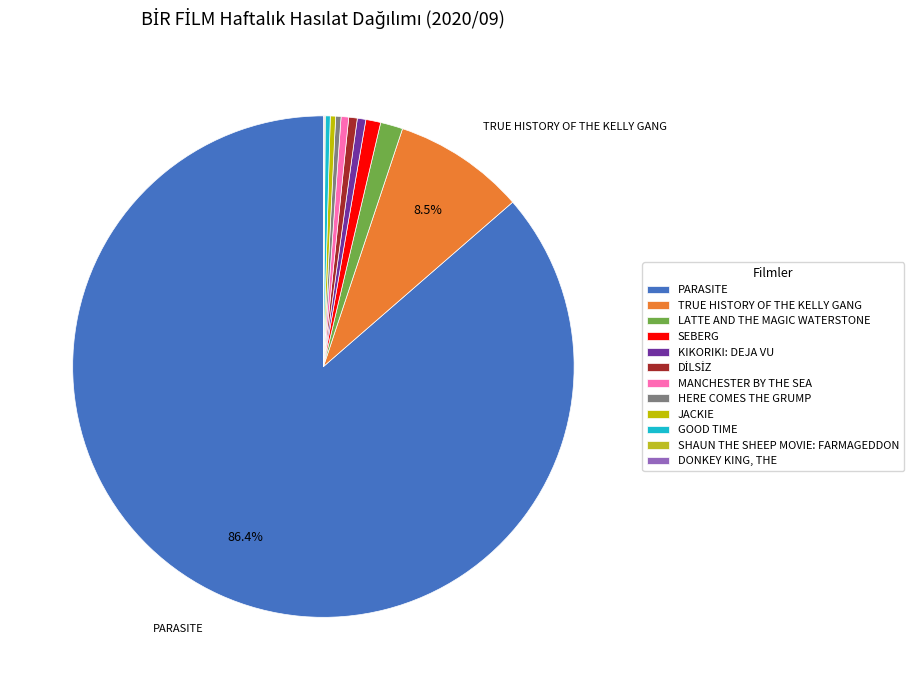

To the nearest percent, what is the difference between the KIKORIKI: DEJA VU and PARASITE slice percentages?

86%